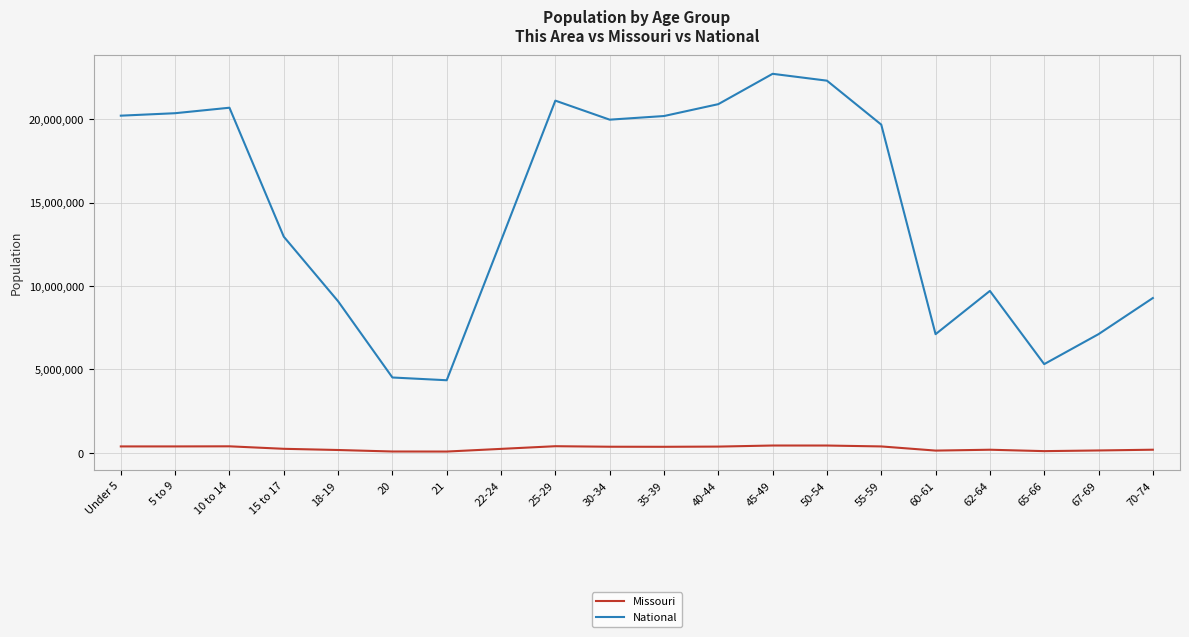

Rank the series by their average value, from highest to lowest.

National, Missouri